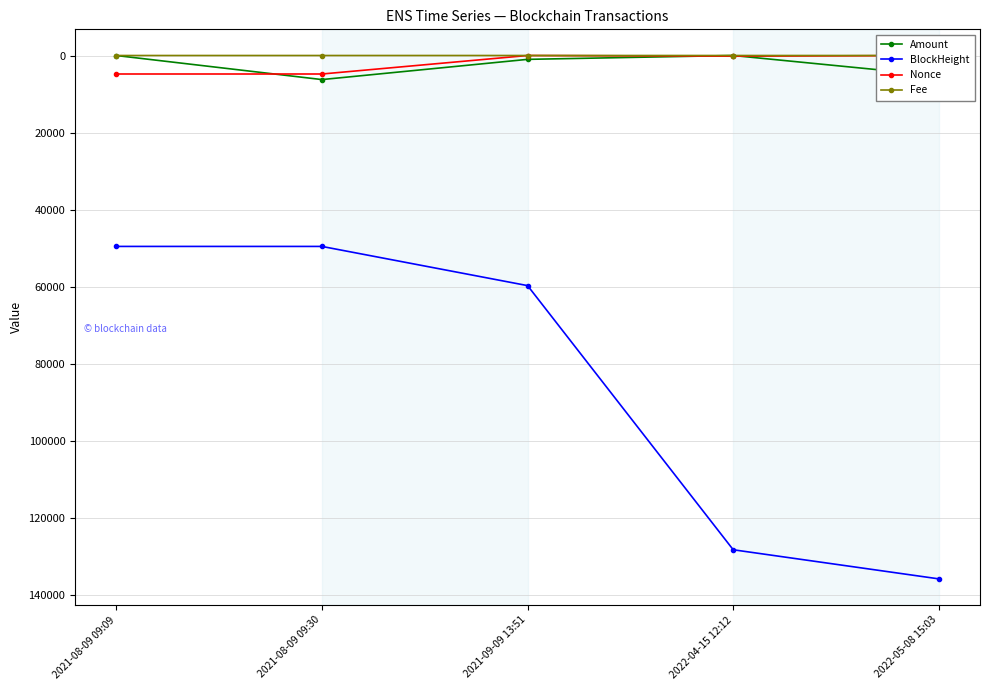

The value of Nonce at 2021-08-09 09:30 is 4801.0. True or false?

True